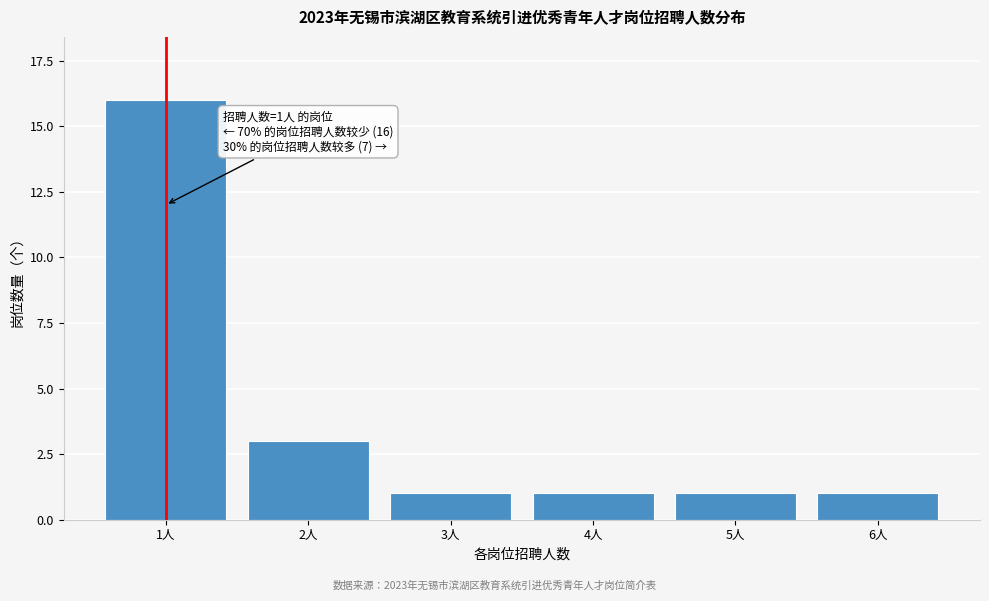

Reading left to right, list all the values displayed in this chart.

16	3	1	1	1	1